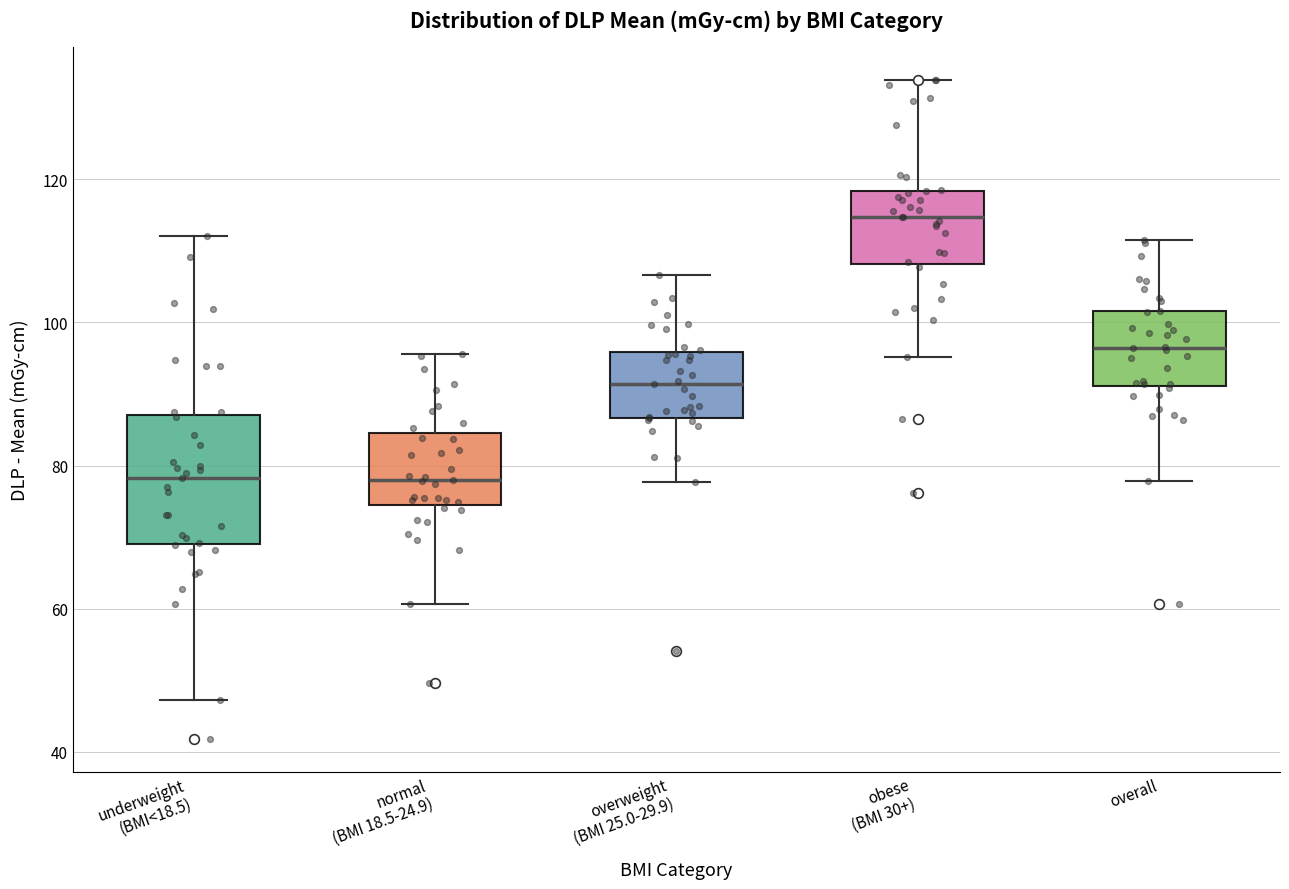

Where does the upper whisker of the box for underweight (BMI<18.5) end on the y-axis? The values are not printed on the chart, so give them approximately, as read against the axis.

112